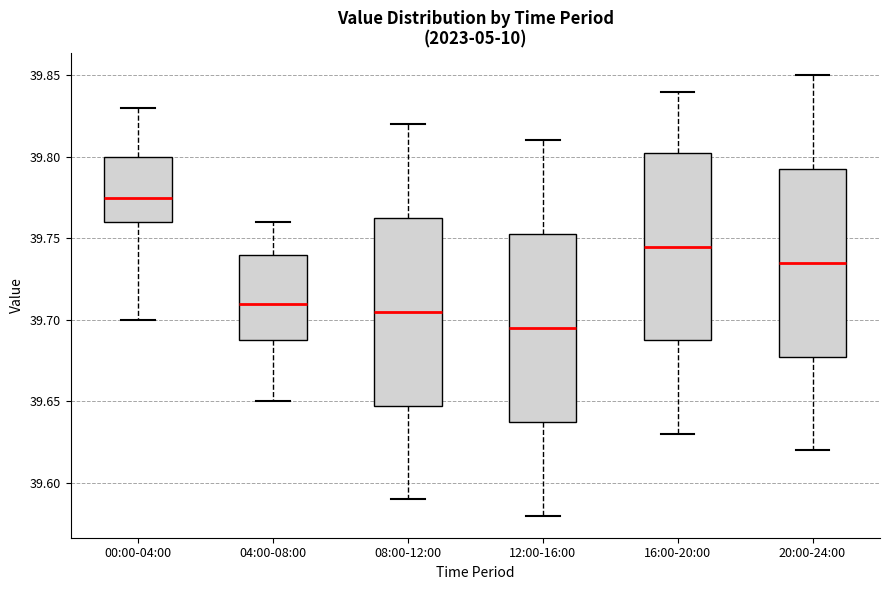

Which box's median line is the lowest?

12:00-16:00